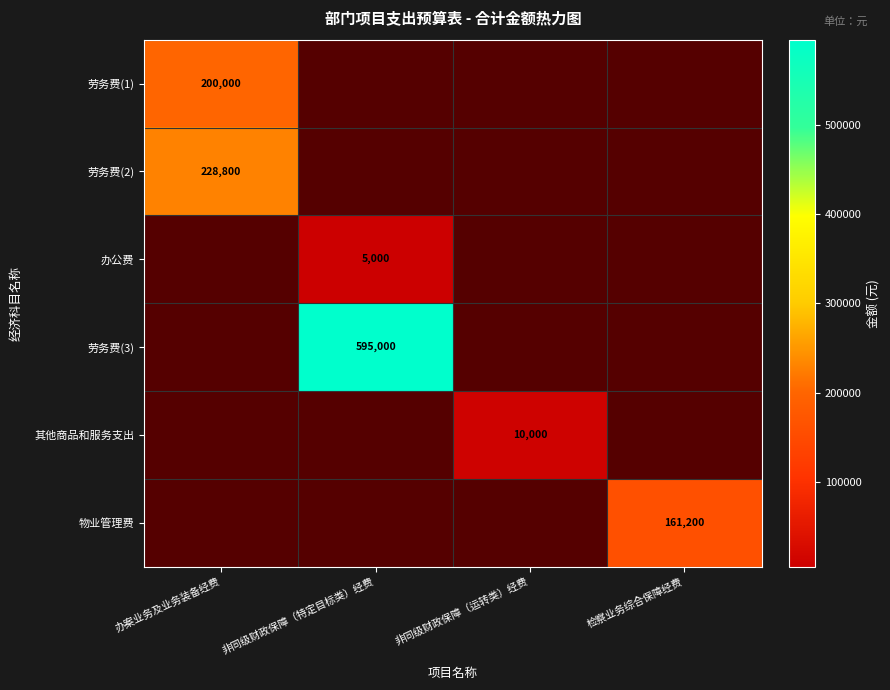

Is the value of 劳务费(2) at 办案业务及业务装备经费 greater than the value of 办公费 at 非同级财政保障（特定目标类）经费?

Yes